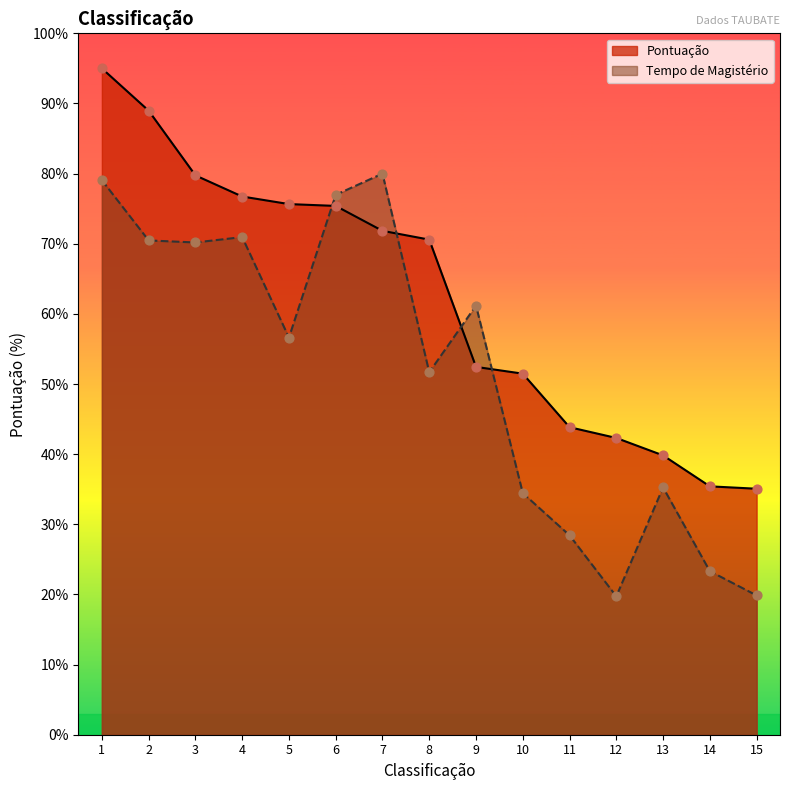

What are all the series names shown in the legend?

Pontuação, Tempo de Magistério